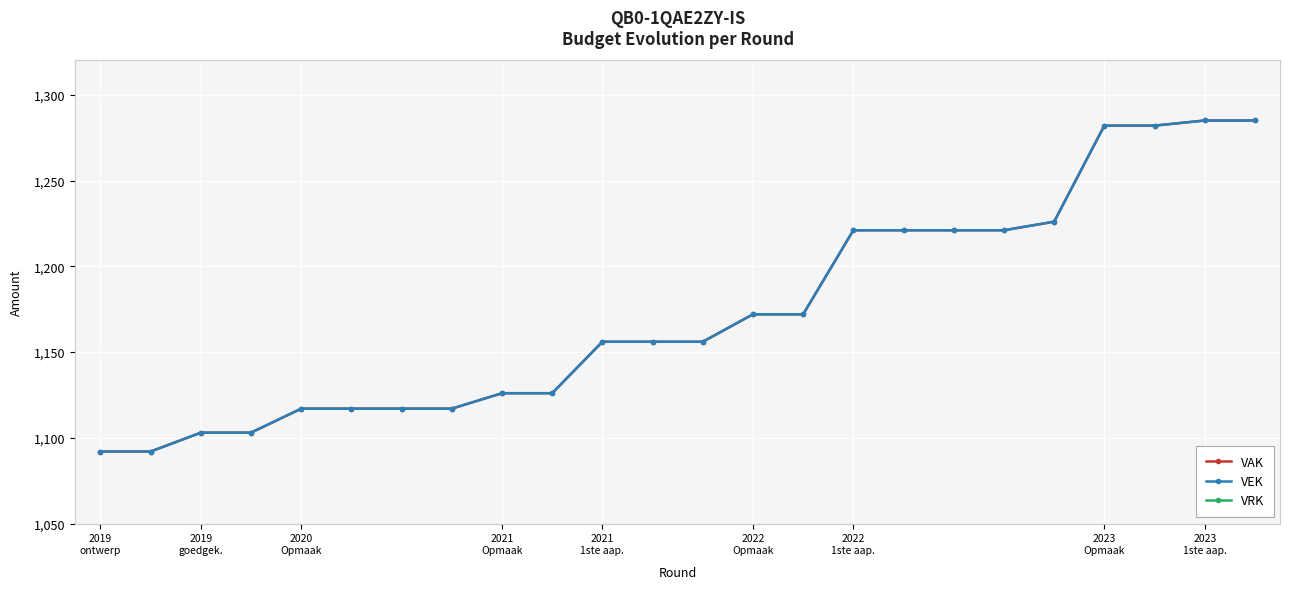

What is the label of the 20th point from the left?

19